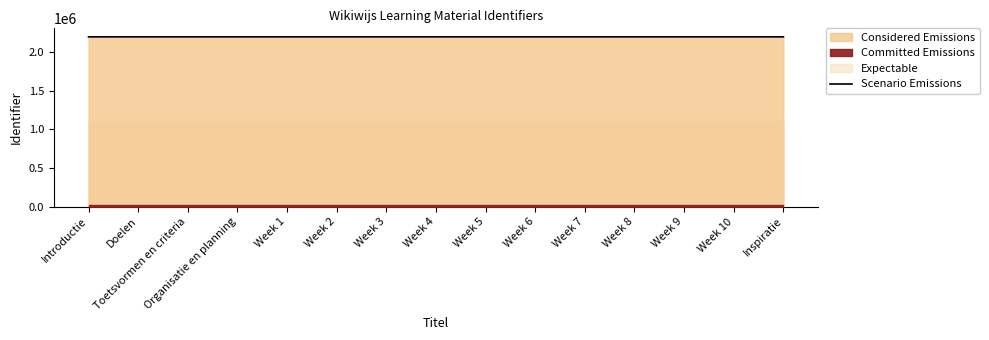

Rank the categories by value from lowest to highest.

Introductie, Doelen, Toetsvormen en criteria, Organisatie en planning, Week 1, Week 2, Week 3, Week 4, Week 5, Week 6, Week 7, Week 8, Week 9, Week 10, Inspiratie